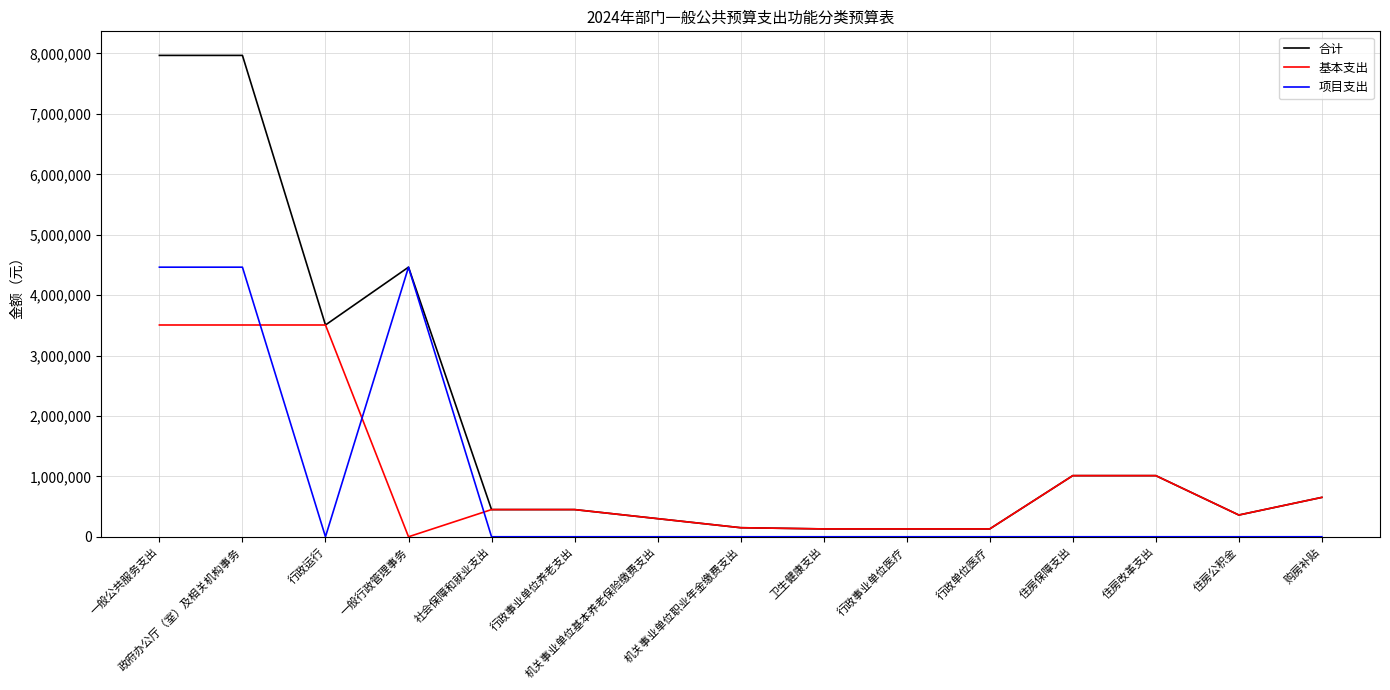

List the series in order of their peak value, highest first.

合计, 项目支出, 基本支出